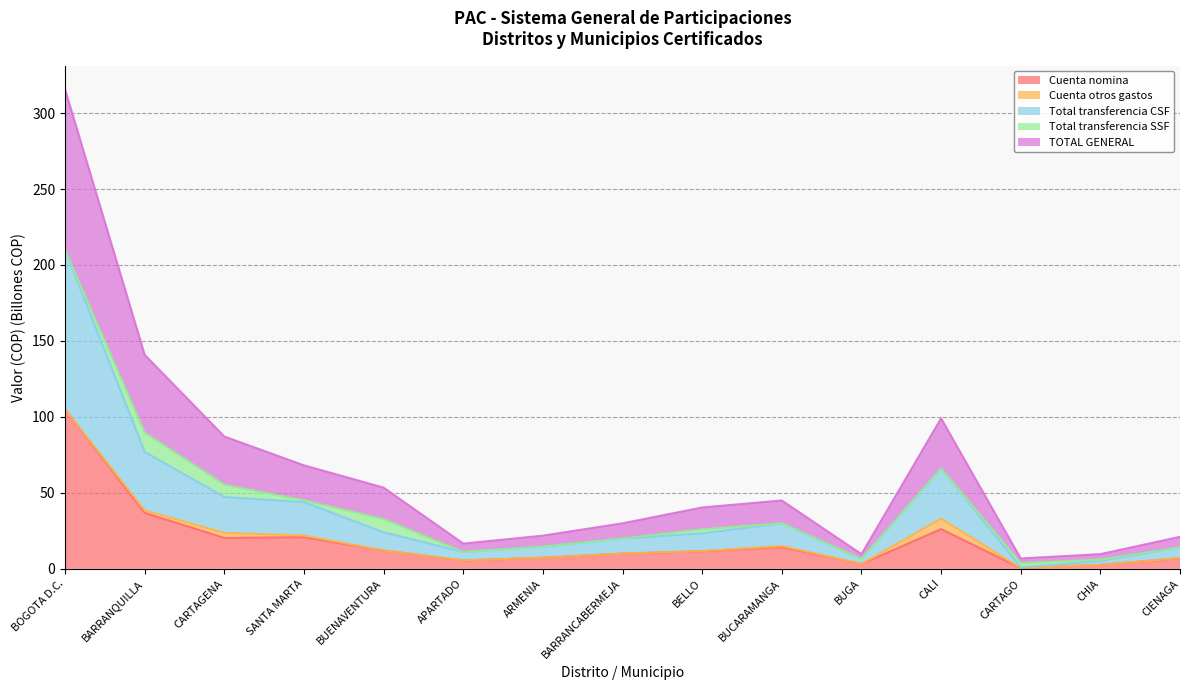

Which has a higher value, CIENAGA or BARRANCABERMEJA?

BARRANCABERMEJA